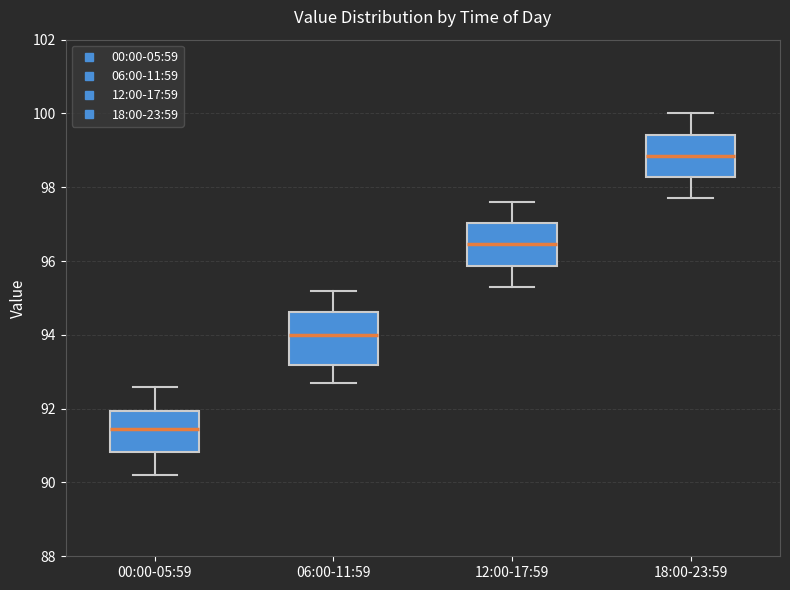

Reading left to right, transcribe this box plot: for each box, give where its median line is, the range the box spans, and where its two whiskers end, as read against the y-axis. The values are not printed on the chart, so give them approximately, as read against the axis.

00:00-05:59: median 91.4, box 90.8 to 92.0, whiskers 90.2 to 92.6
06:00-11:59: median 94.0, box 93.2 to 94.6, whiskers 92.8 to 95.2
12:00-17:59: median 96.4, box 95.8 to 97.0, whiskers 95.4 to 97.6
18:00-23:59: median 98.8, box 98.2 to 99.4, whiskers 97.8 to 100.0